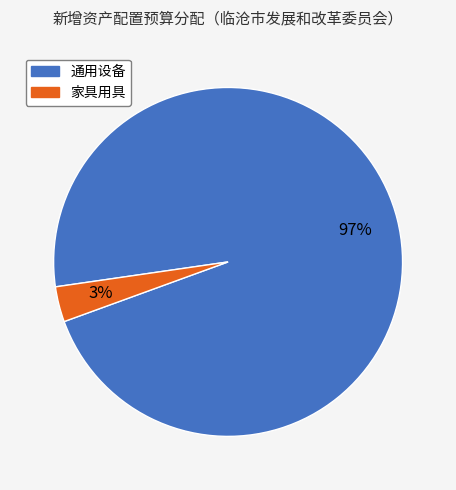

To the nearest percent, what is the average slice percentage?

50%